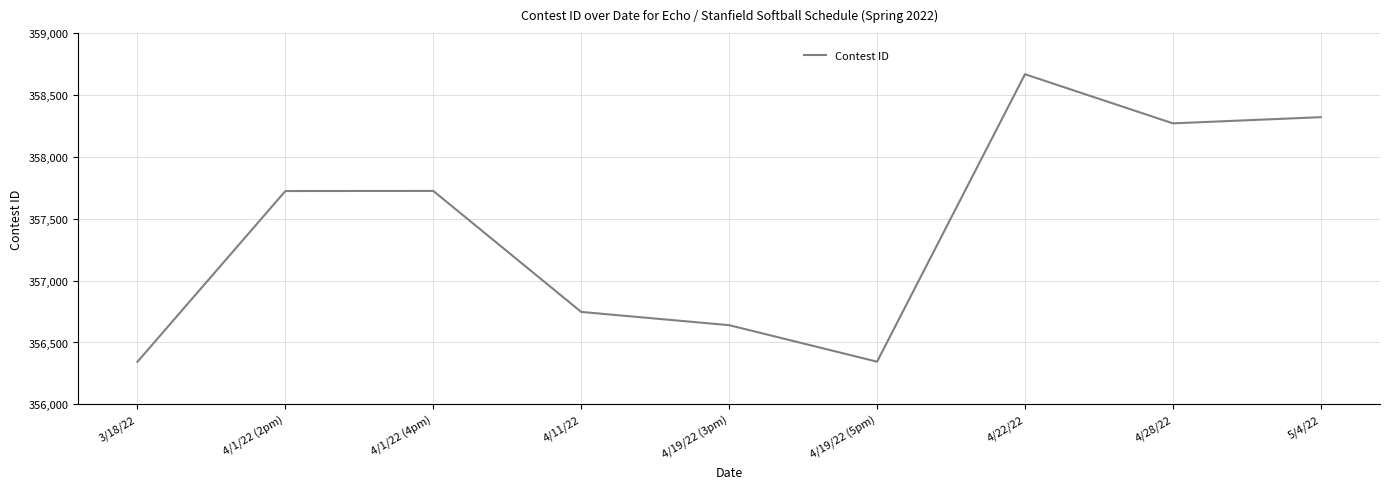

What is the minimum value shown in the chart?

356344